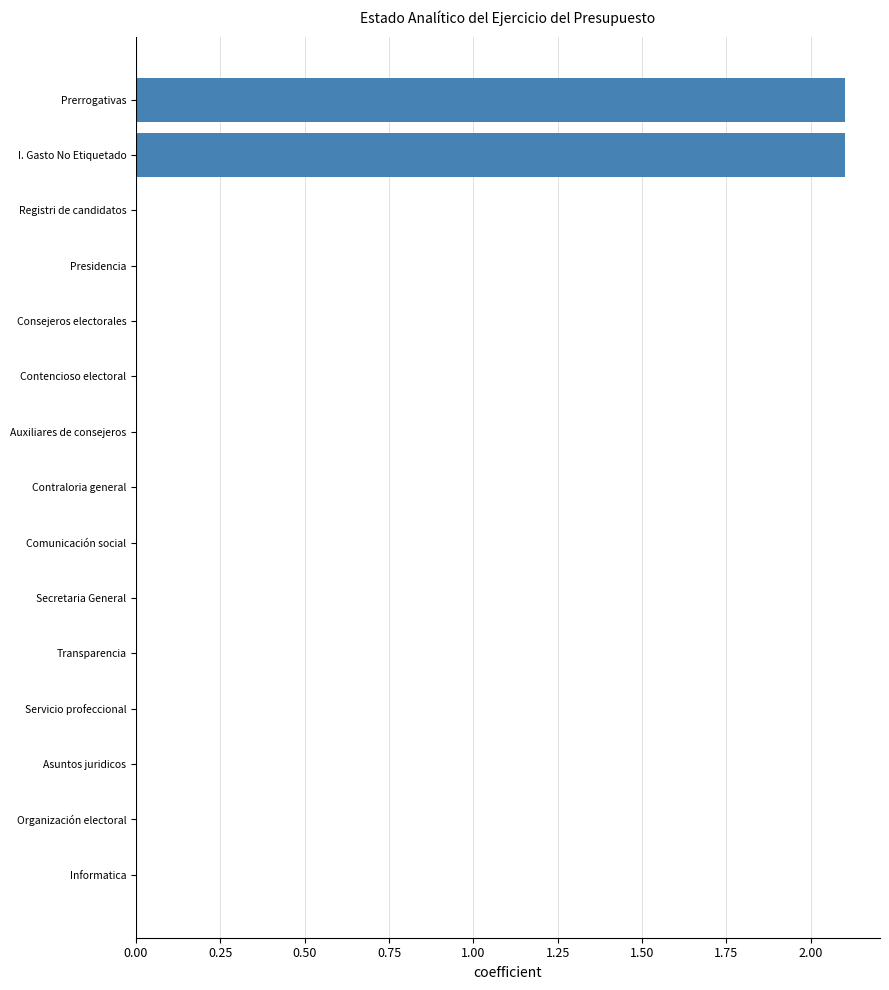

True or false: the data shows 0.0 at Organización electoral.

True